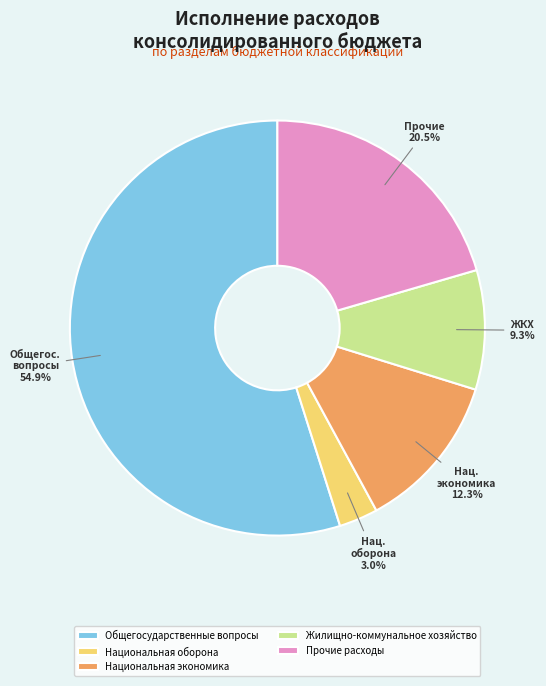

Count the number of slices in the pie.

5